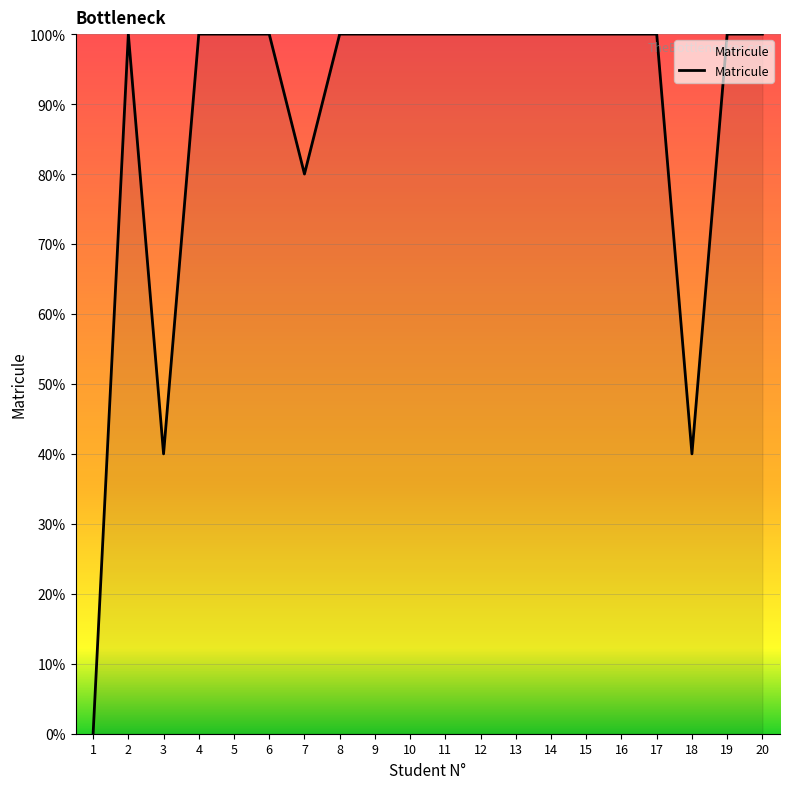

Count the number of values greater than 99.

16